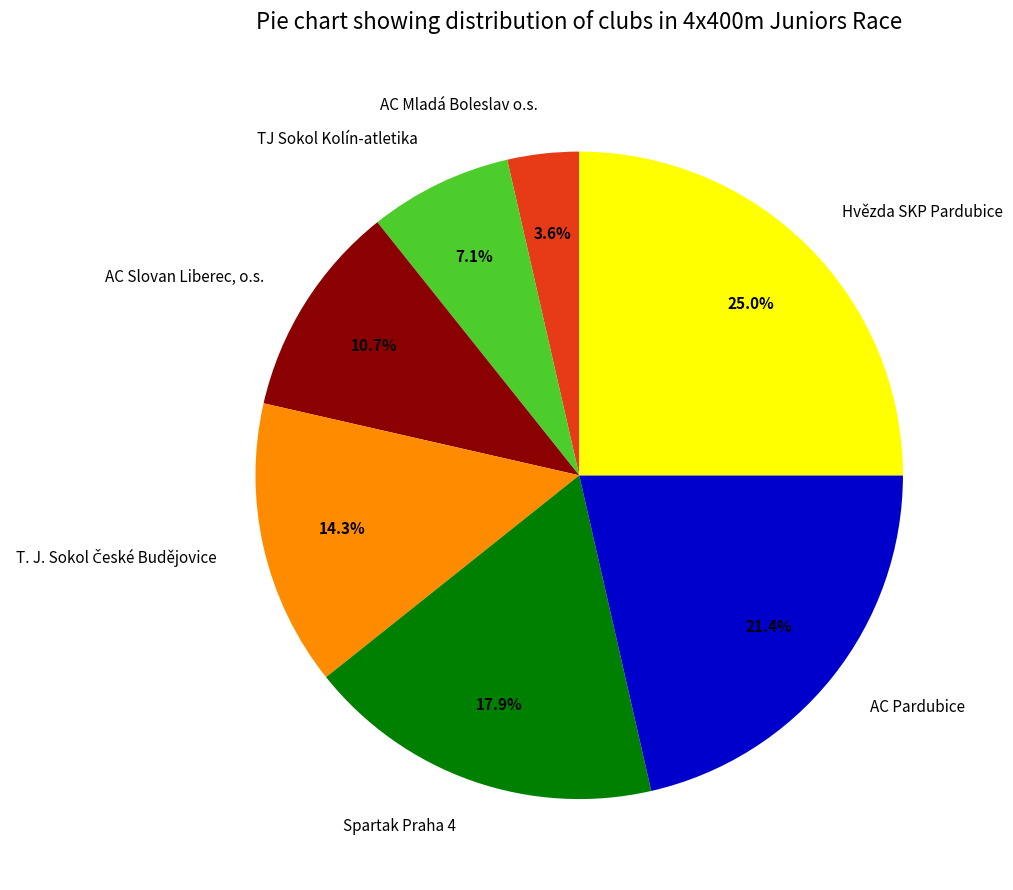

What portion of the pie excludes Hvězda SKP Pardubice?

75.0%